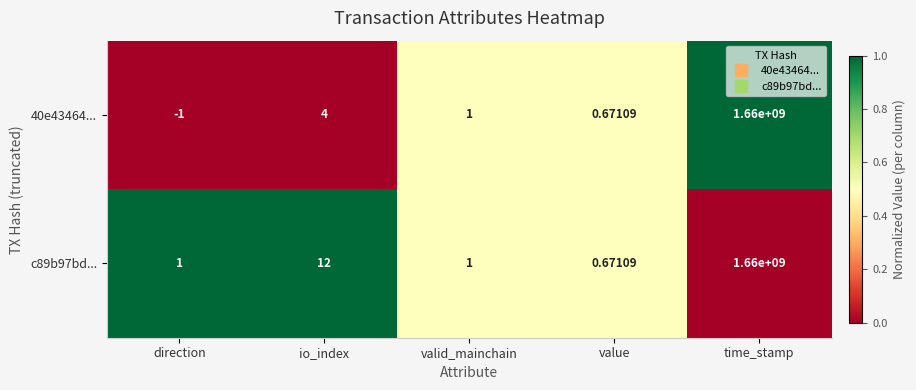

What is the total value across all series at io_index?

16.0